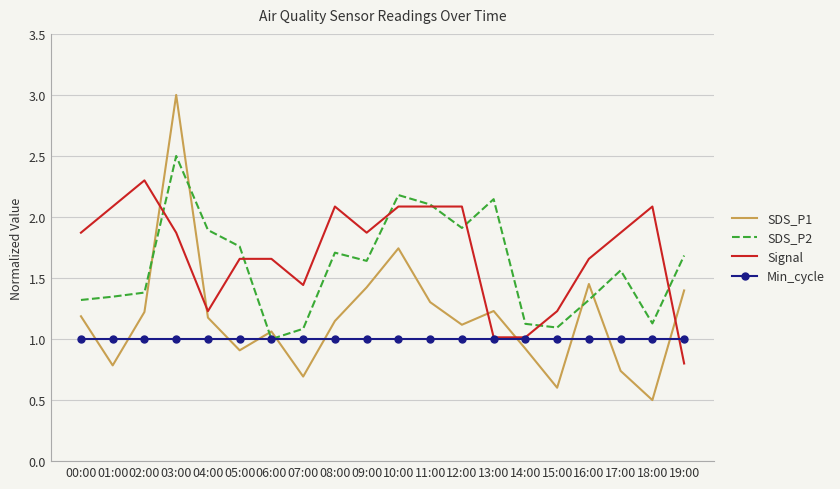

True or false: SDS_P2 and SDS_P1 intersect in this chart.

True